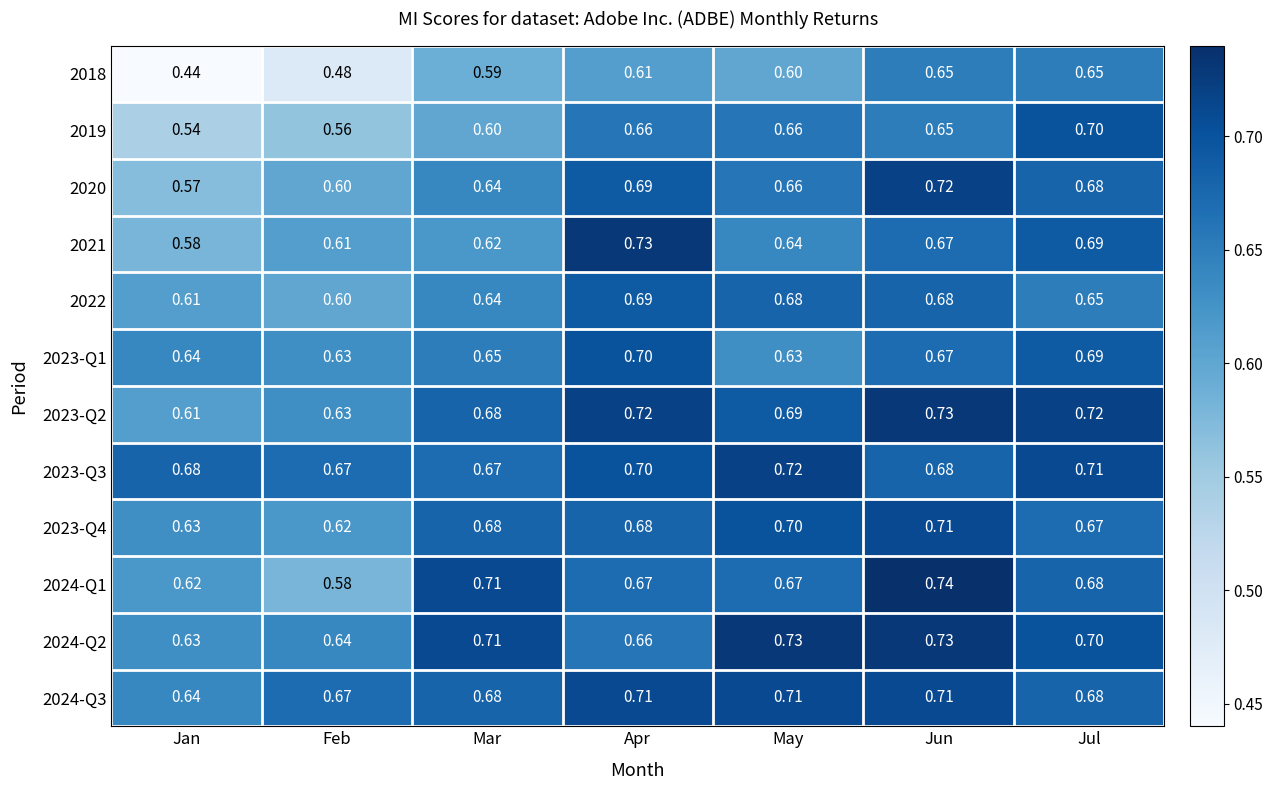

At which category does the chart reach its peak across all series?

Jun